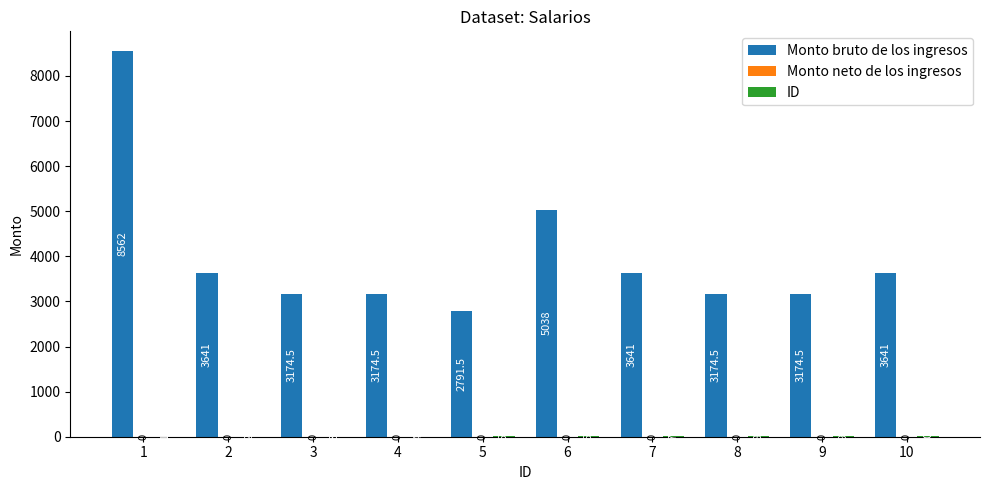

The Monto bruto de los ingresos series shows 5119.3 at 2. True or false?

False